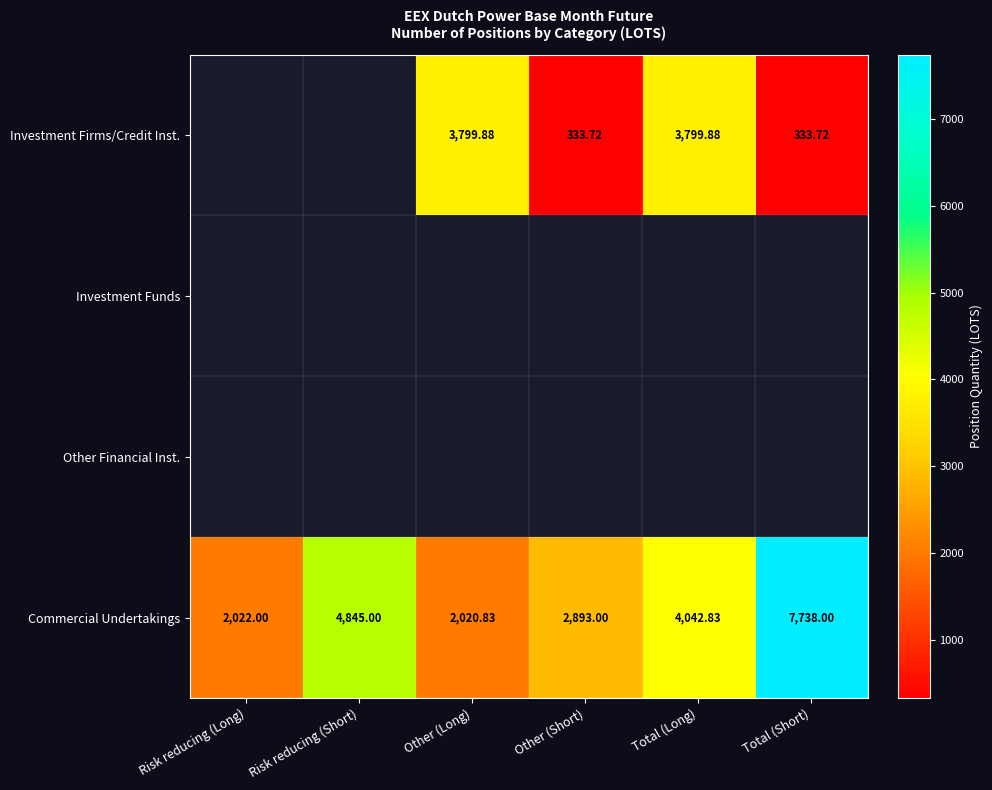

Which category has the lowest value in the Commercial Undertakings series?

Other (Long)